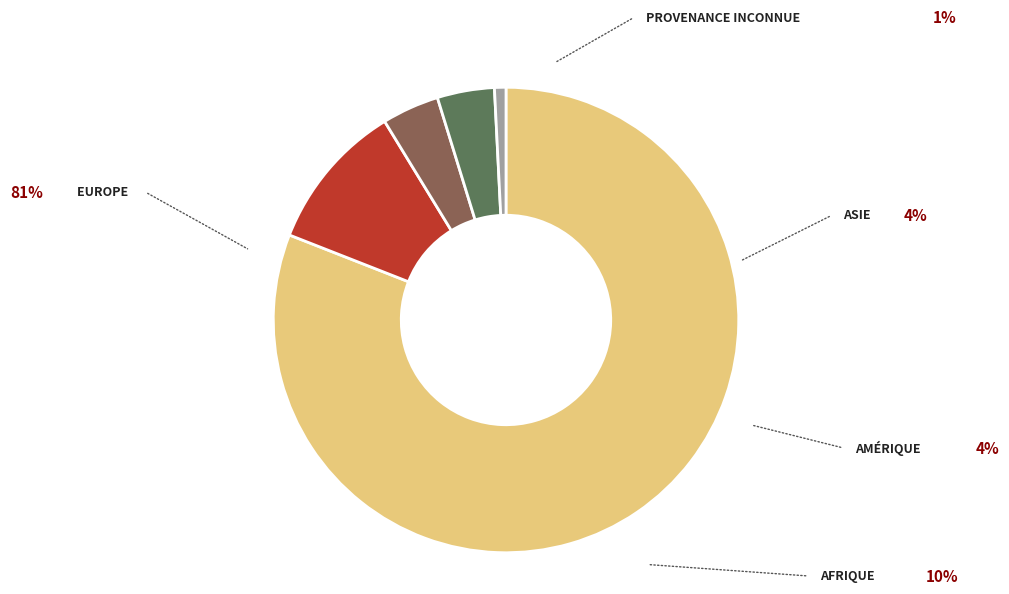

Is there any slice that represents more than half of the pie?

Yes